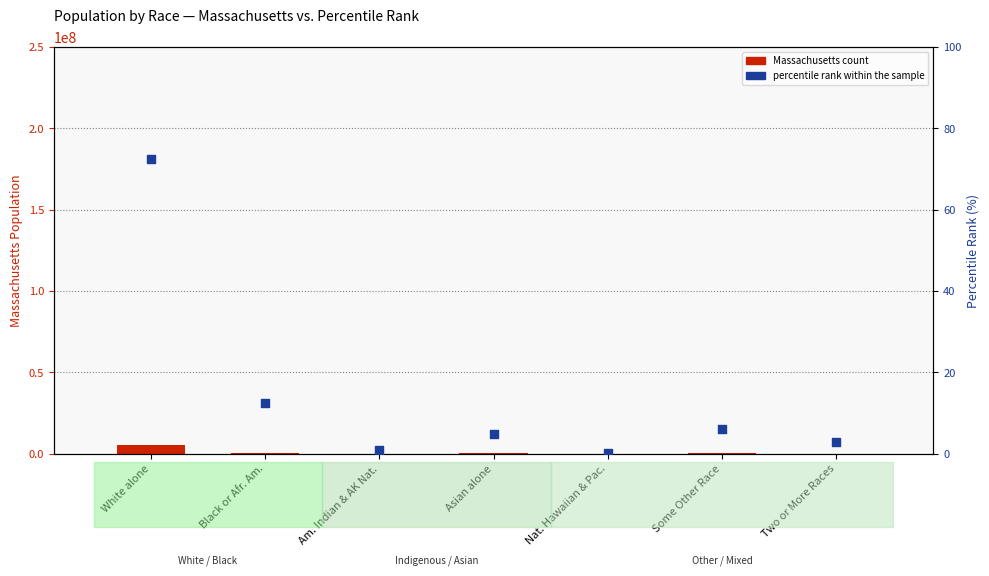

What are all the series names shown in the legend?

Massachusetts count, percentile rank within the sample